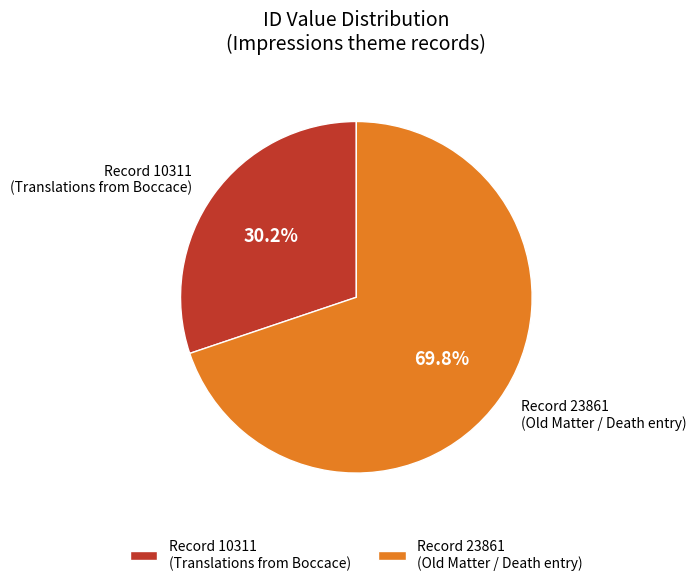

What percentage is NOT represented by Record 10311 (Translations from Boccace)?

69.8%